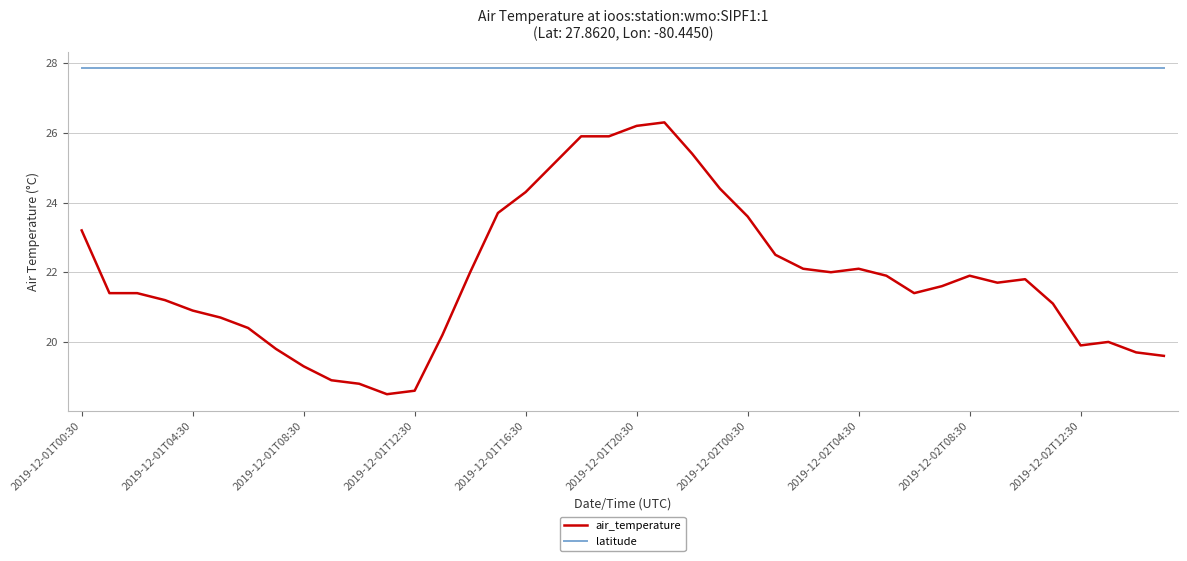

Reading left to right, what are all the values shown in this chart?

air_temperature: 23.2	21.4	21.4	21.2	20.9	20.7	20.4	19.8	19.3	18.9	18.8	18.5	18.6	20.2	22.0	23.7	24.3	25.1	25.9	25.9	26.2	26.3	25.4	24.4	23.6	22.5	22.1	22.0	22.1	21.9	21.4	21.6	21.9	21.7	21.8	21.1	19.9	20.0	19.7	19.6
latitude: 27.9	27.9	27.9	27.9	27.9	27.9	27.9	27.9	27.9	27.9	27.9	27.9	27.9	27.9	27.9	27.9	27.9	27.9	27.9	27.9	27.9	27.9	27.9	27.9	27.9	27.9	27.9	27.9	27.9	27.9	27.9	27.9	27.9	27.9	27.9	27.9	27.9	27.9	27.9	27.9